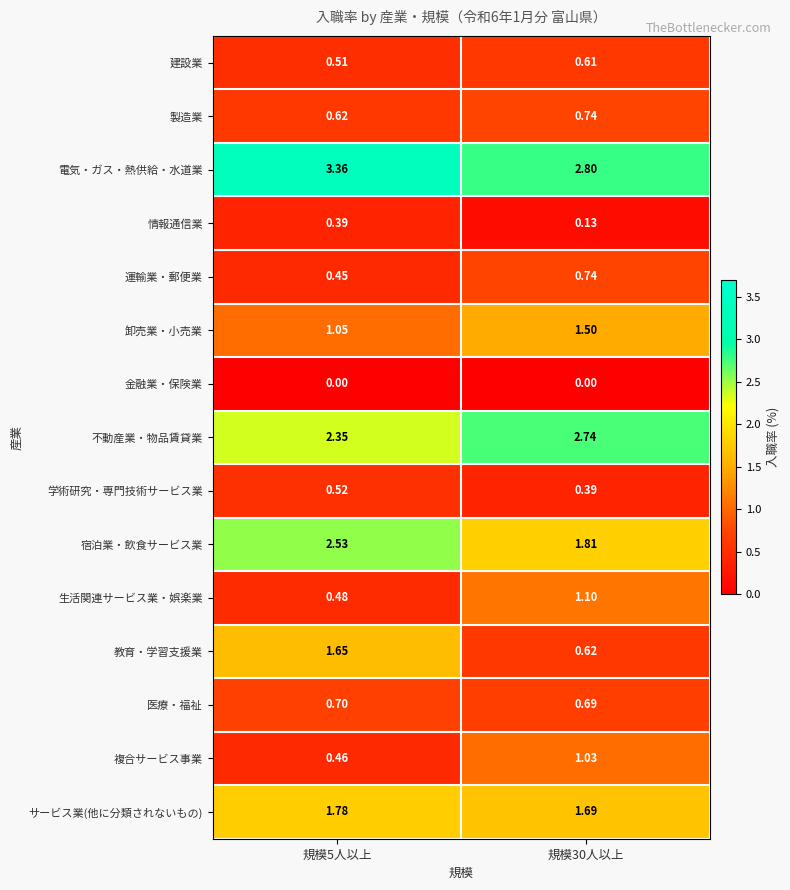

Which series has the largest range (max minus min)?

教育・学習支援業